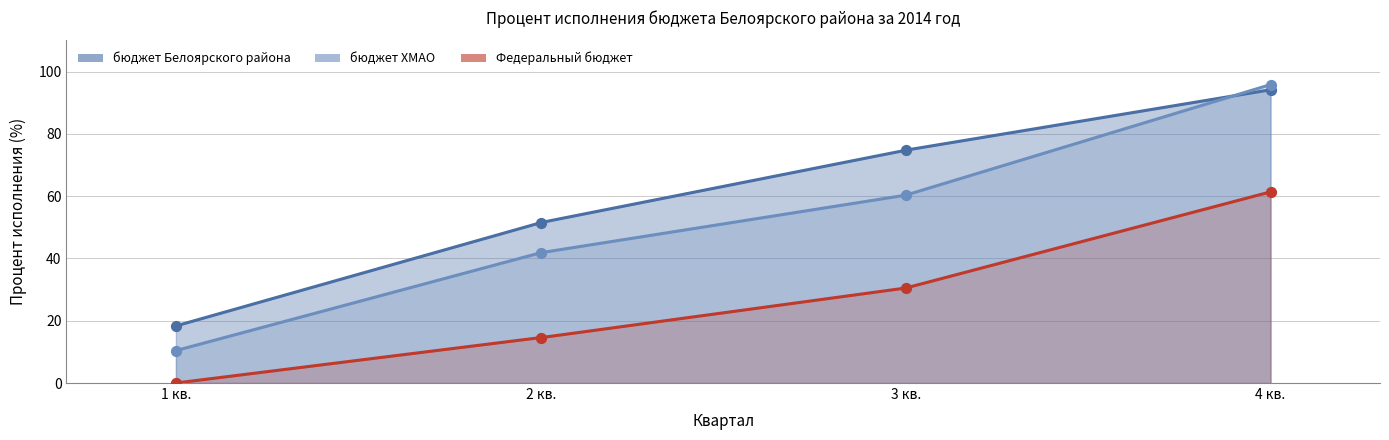

At how many categories does at least one series exceed 84?

1